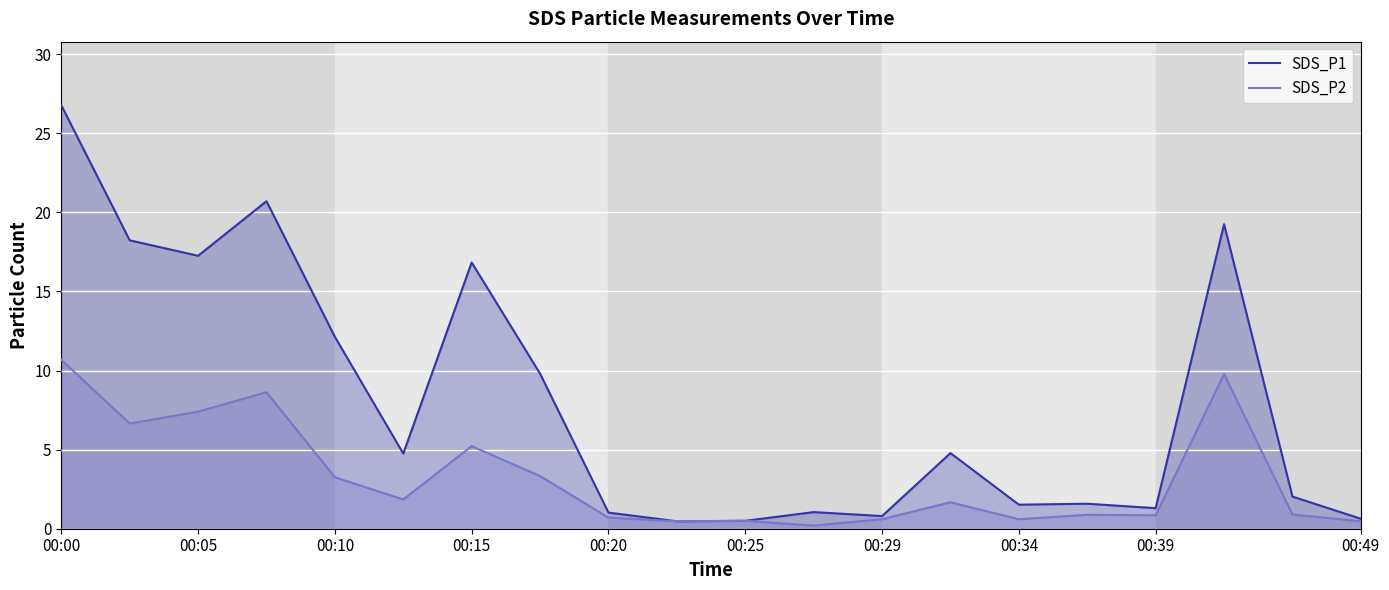

List the series in order of their peak value, lowest first.

SDS_P2, SDS_P1